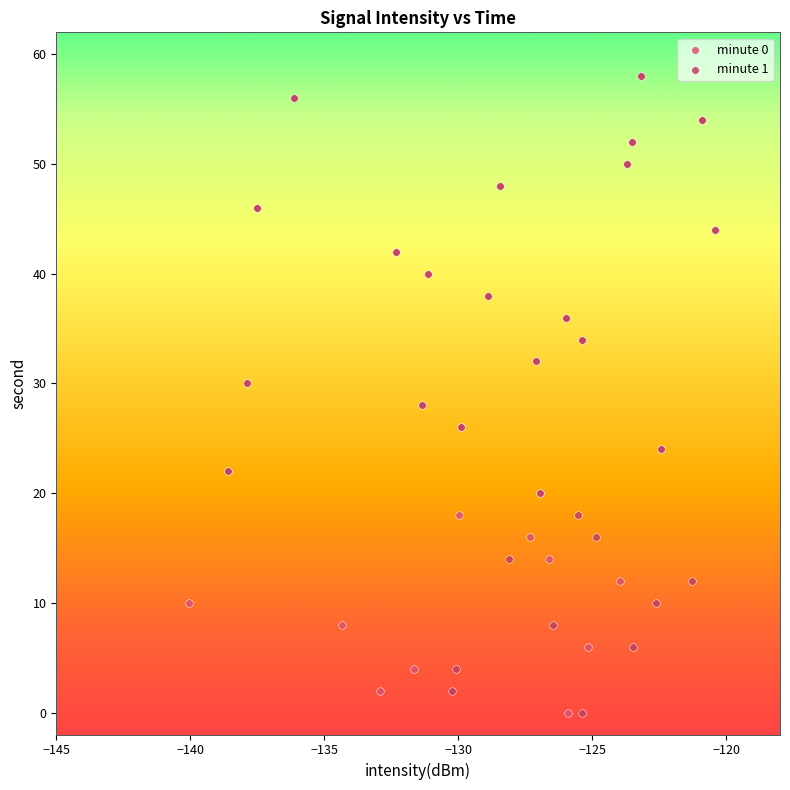

What are all the series names shown in the legend?

minute 0, minute 1